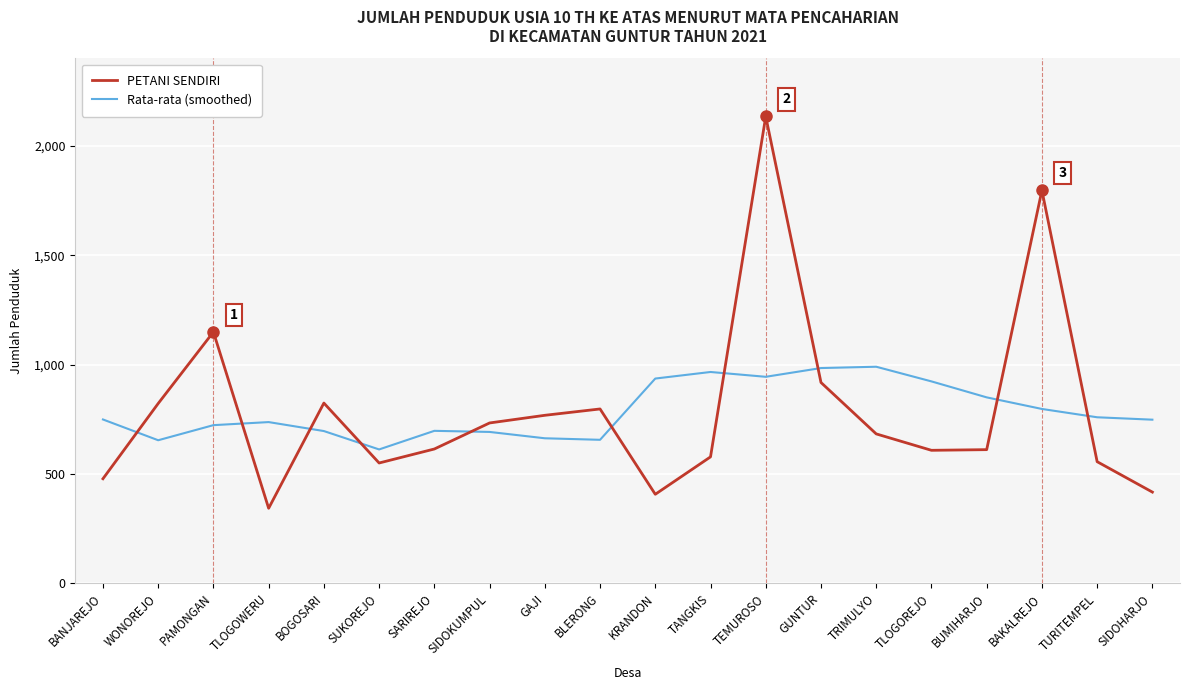

What is the total value across all series at TANGKIS?

1544